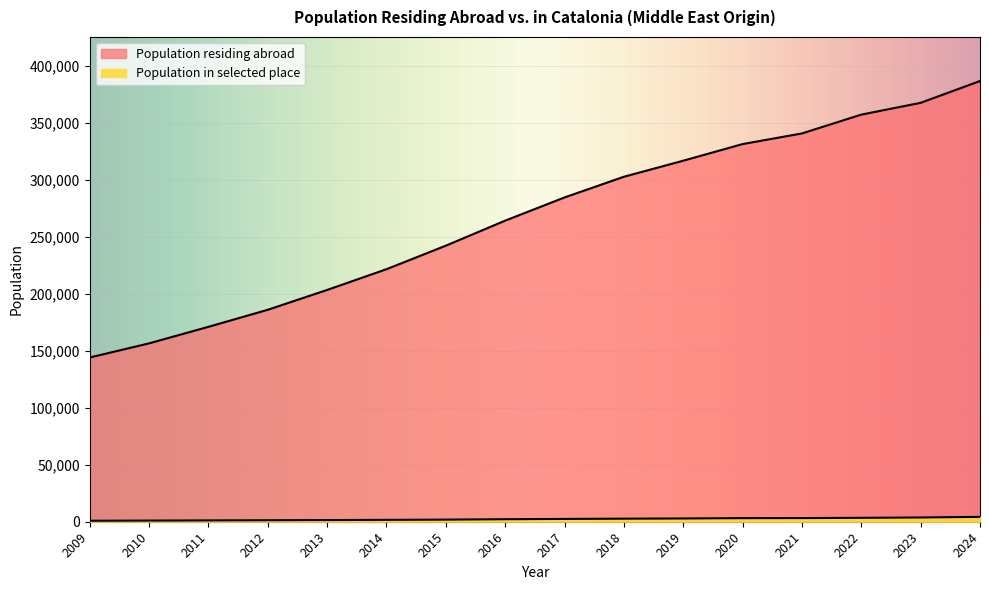

At how many categories does at least one series exceed 384150?

1